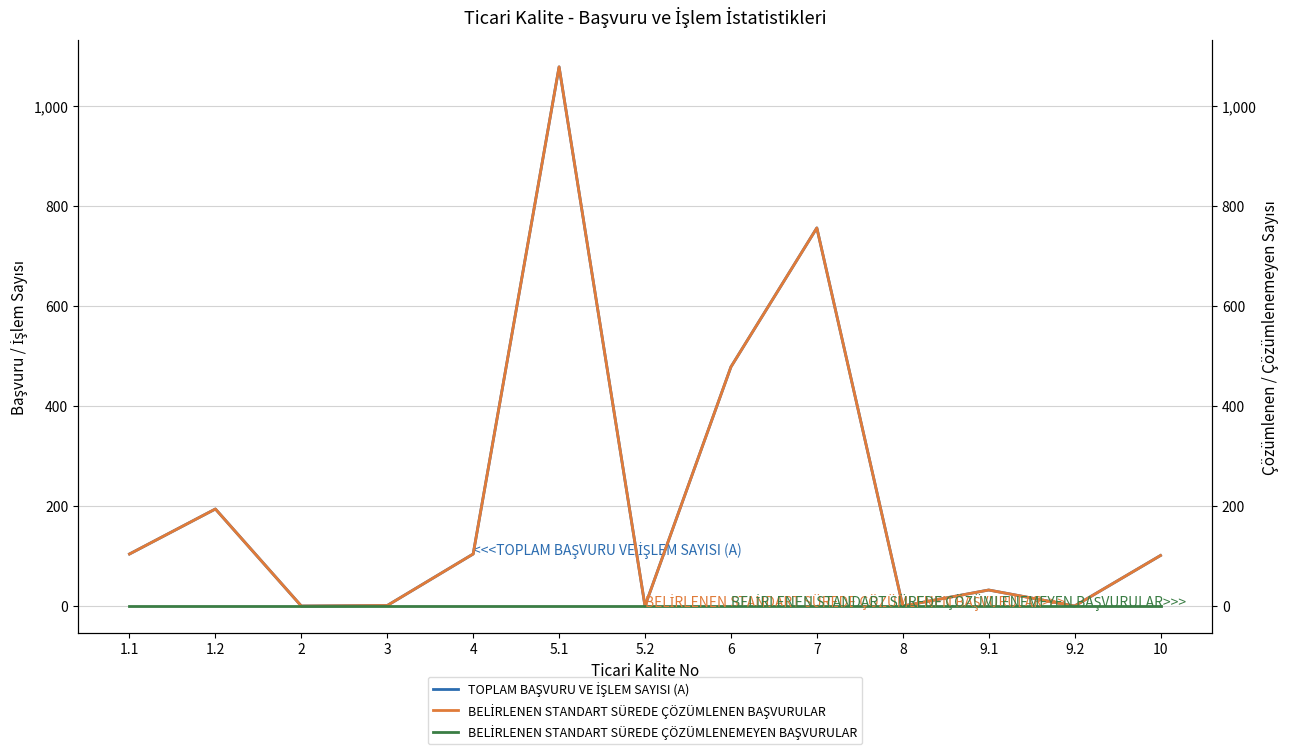

What is the difference between the TOPLAM BAŞVURU VE İŞLEM SAYISI (A) values at 3 and 4?

103